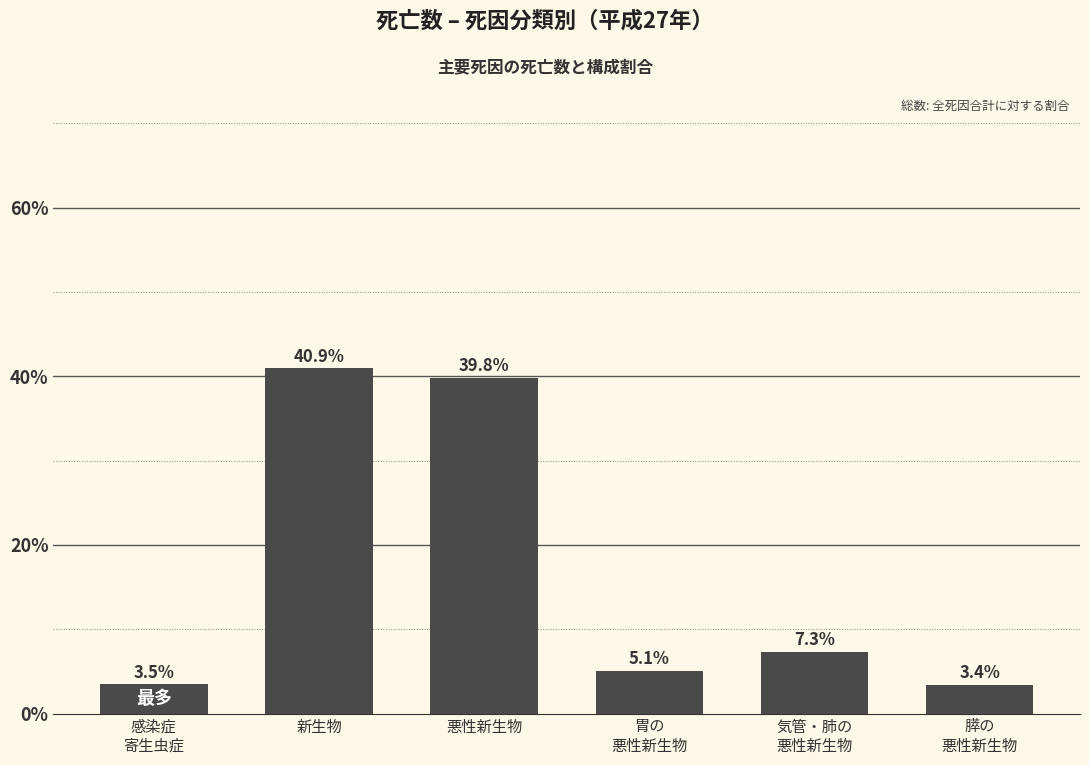

List the labels in order of value, largest first.

新生物, 悪性新生物, 気管・肺の
悪性新生物, 胃の
悪性新生物, 感染症
寄生虫症, 膵の
悪性新生物